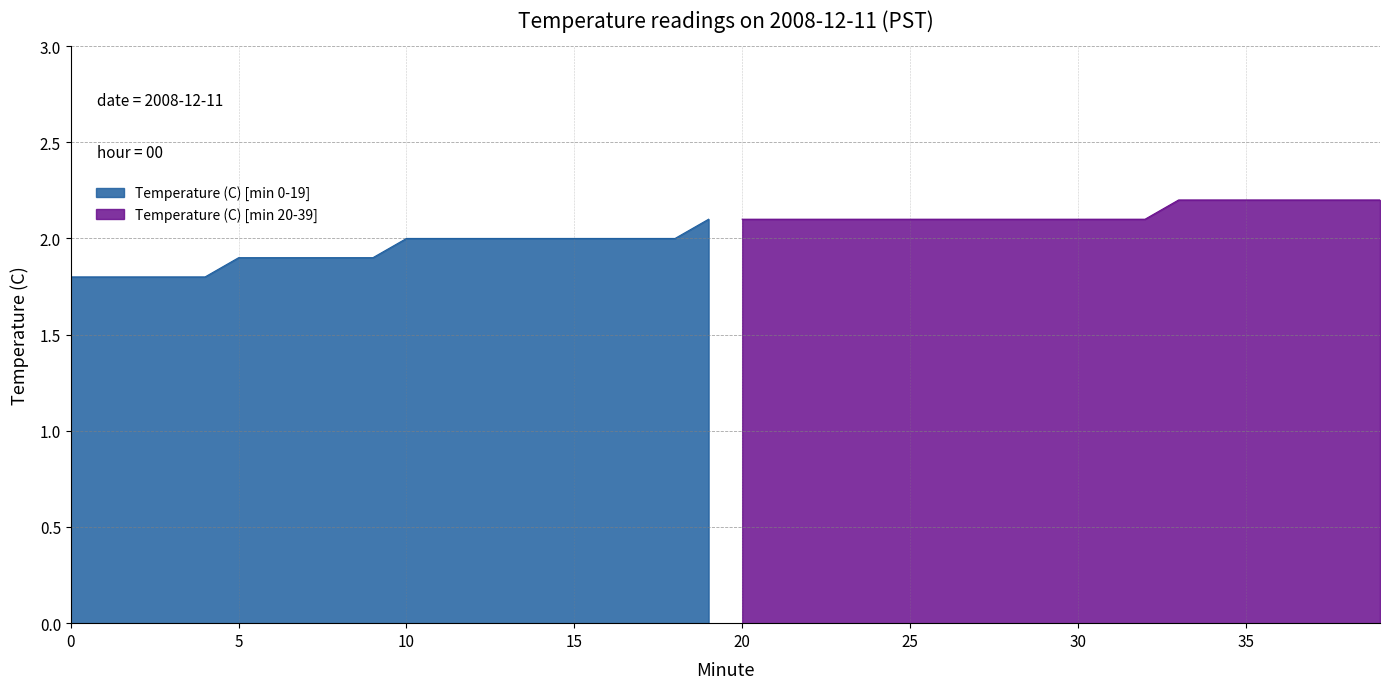

True or false: the data shows 1.9 at 8.

True